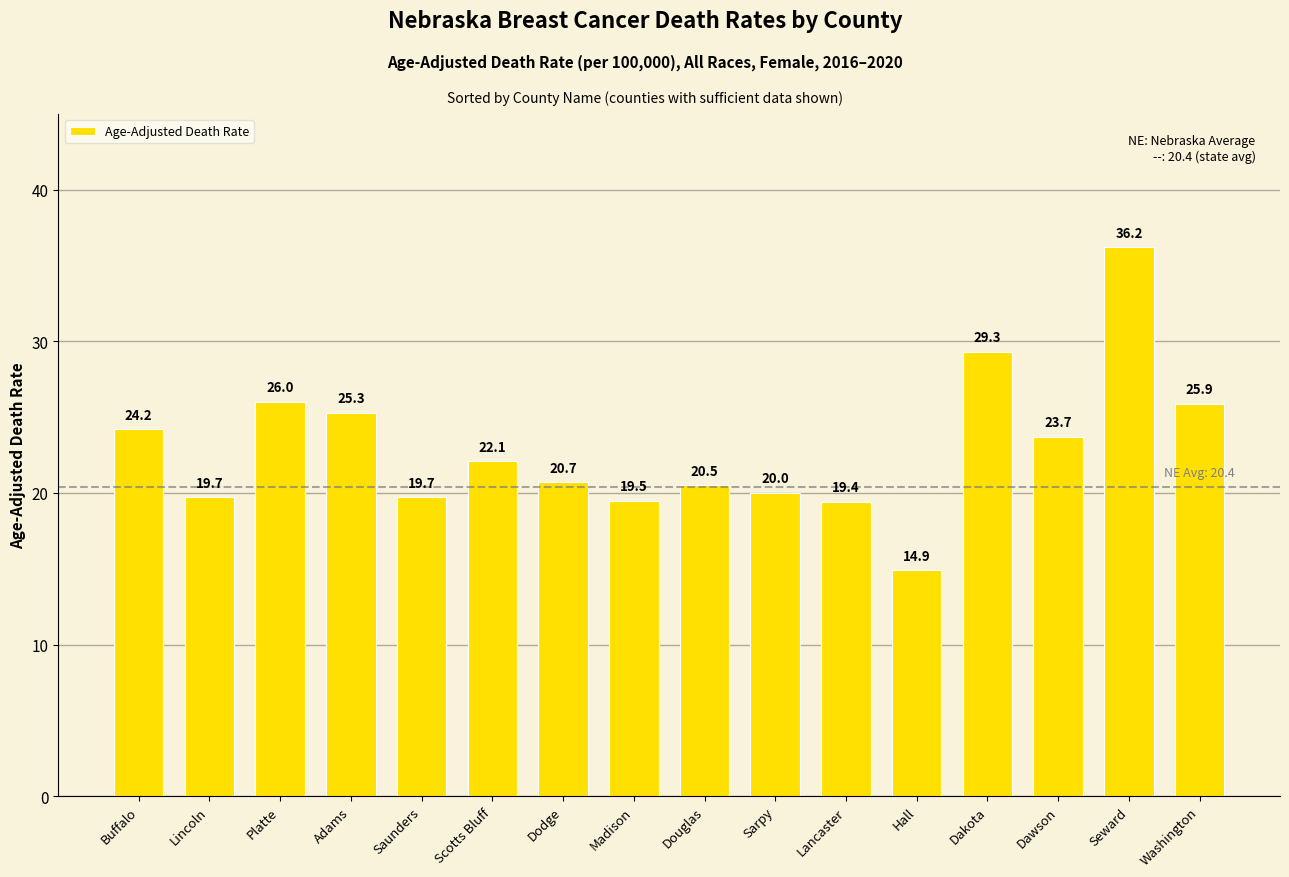

Does the chart contain stacked bars?

No